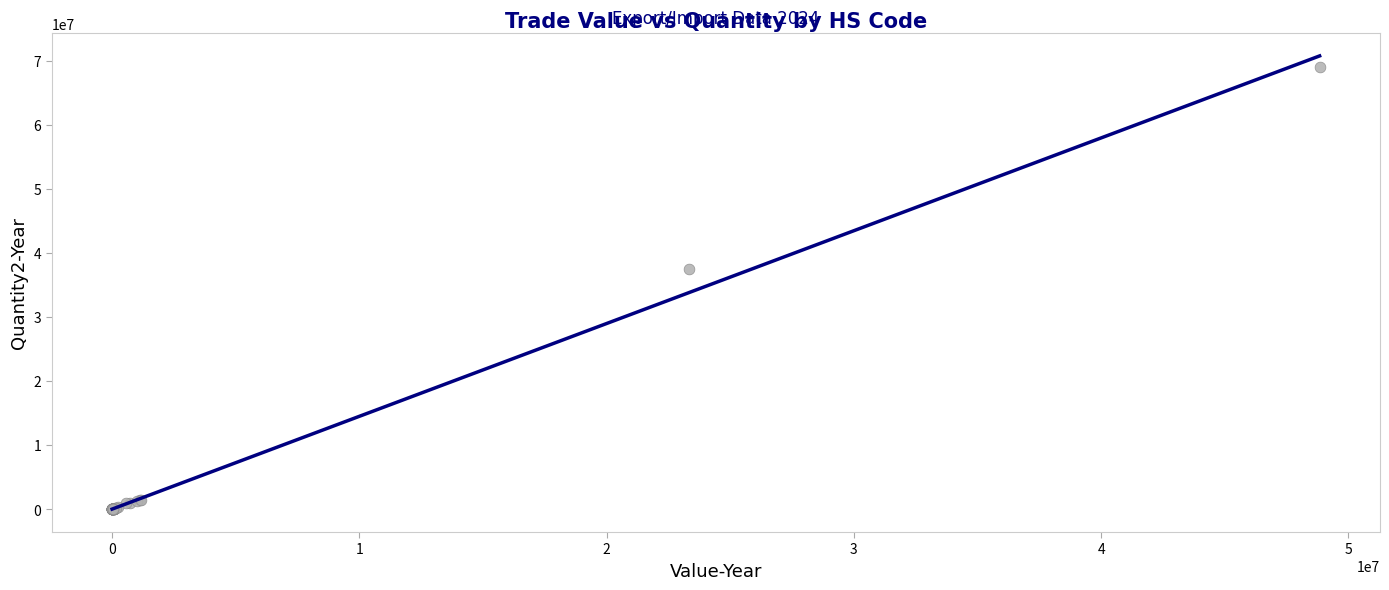

What Y value in the scatter plot is closest to 34483969?

37523272